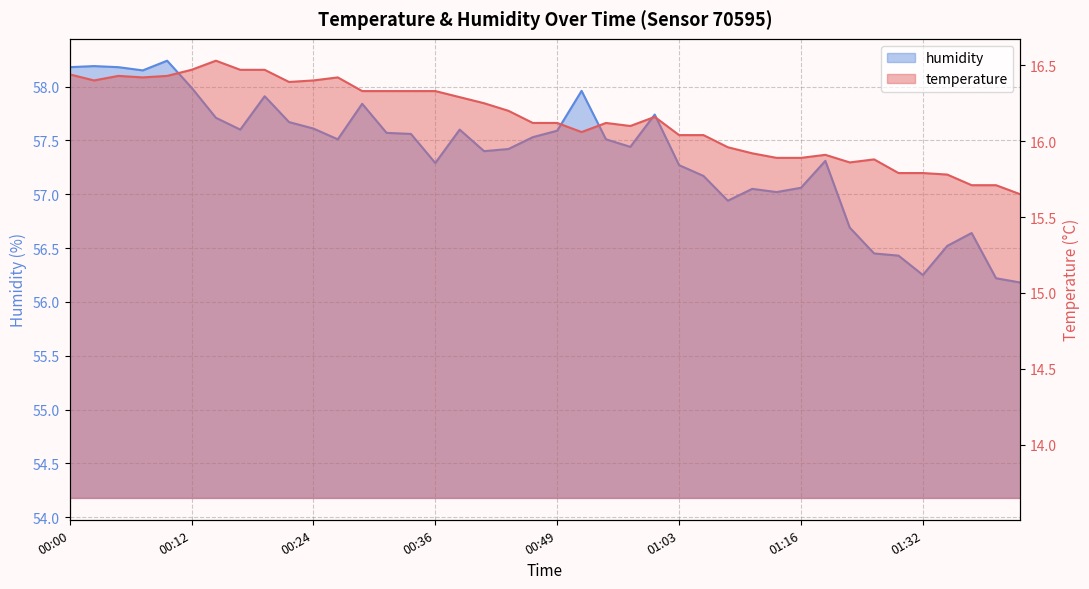

What is the minimum value for humidity?

56.2